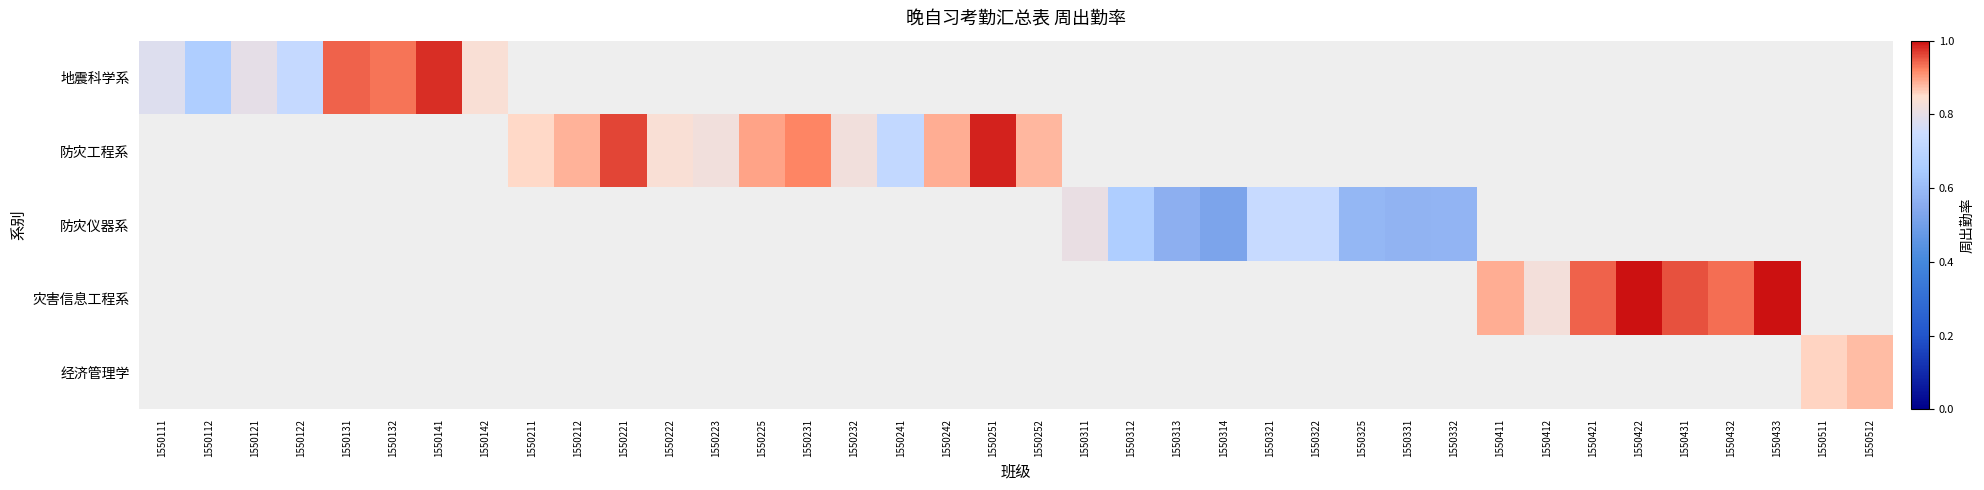

Is the value of 地震科学系 at 1550312 greater than the value of 防灾仪器系 at 1550421?

No